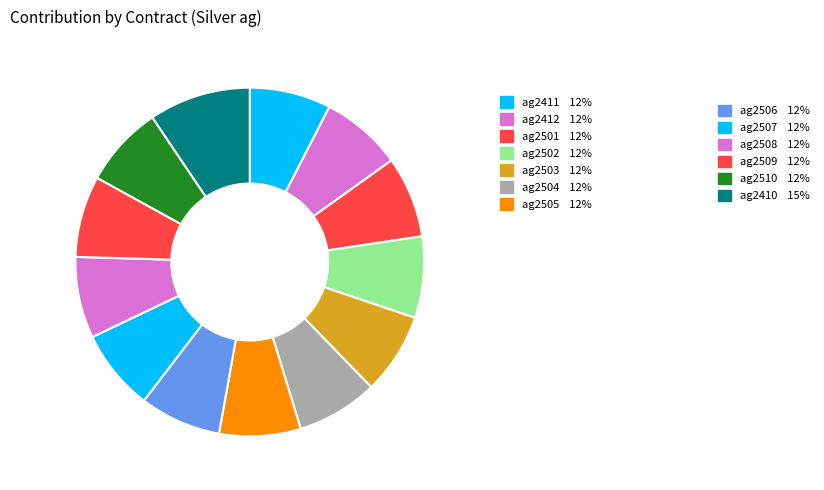

How many segments does this pie chart have?

13